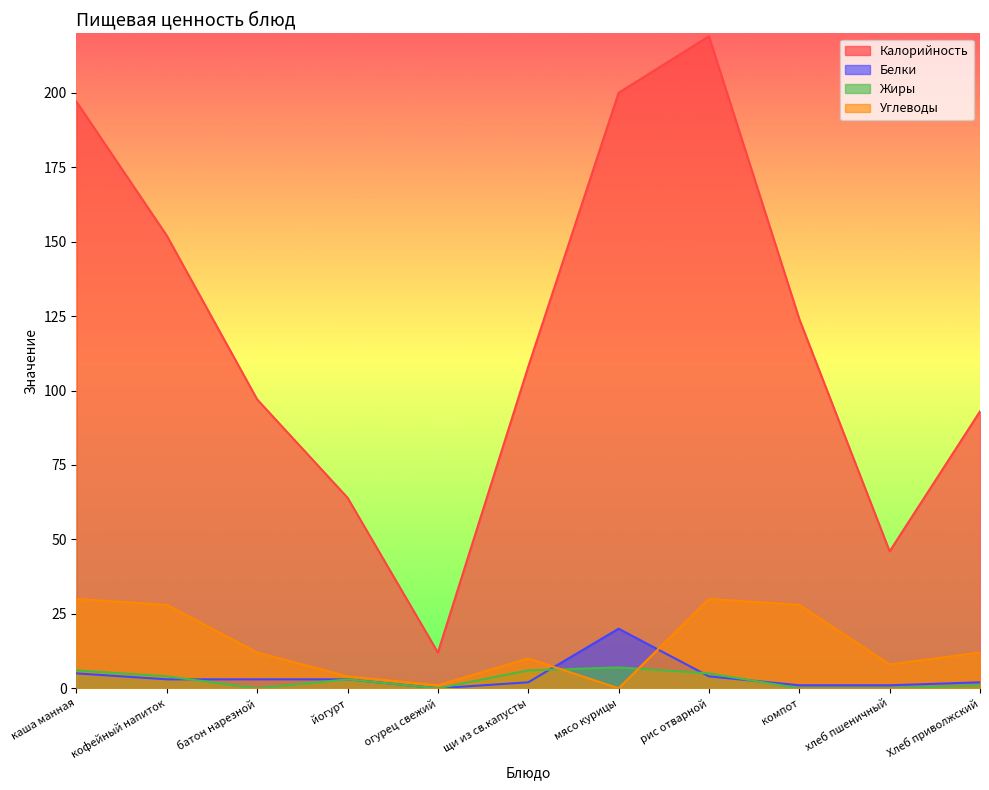

How many data points in Углеводы are less than 12?

5